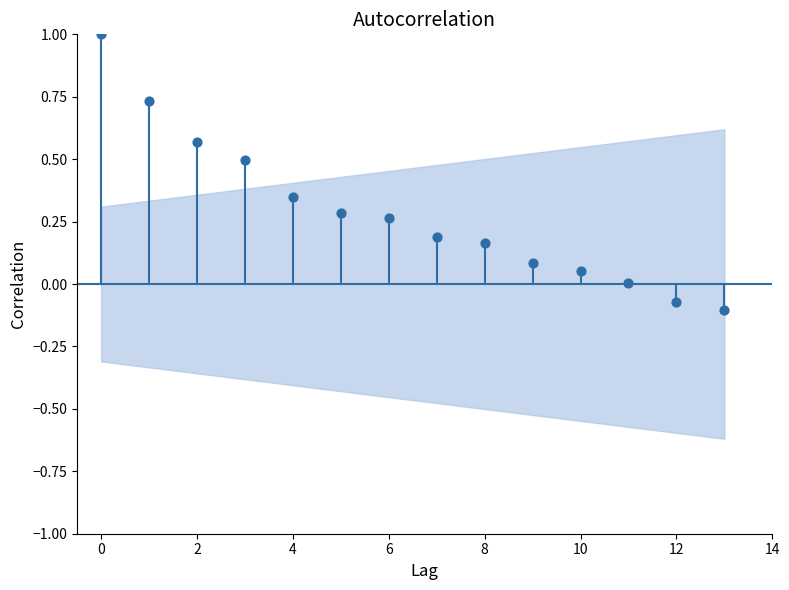

What is the range of Y values (max minus min)?

1.1